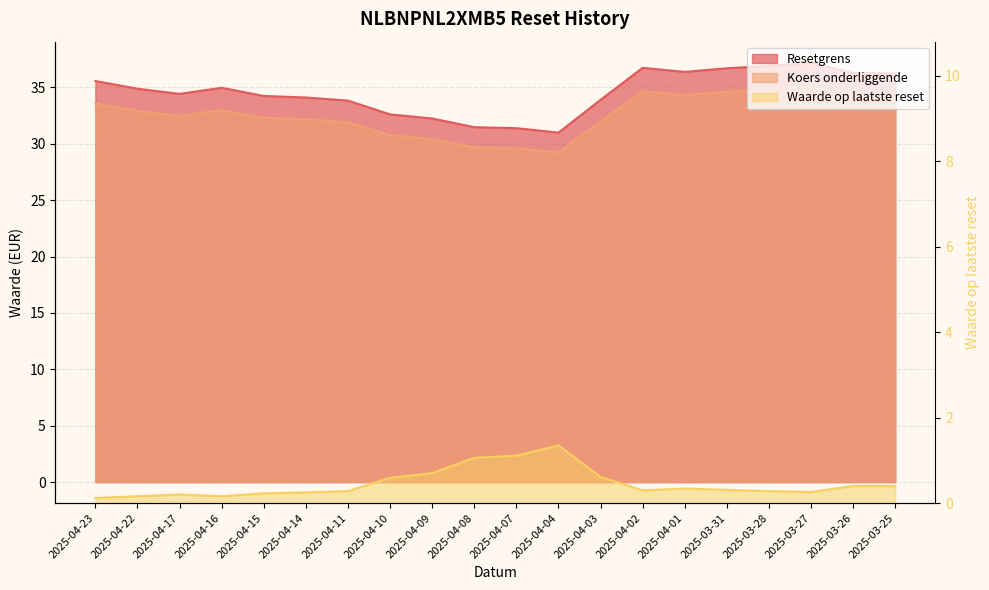

Is the value of Resetgrens at 2025-03-26 greater than the value of Koers onderliggende at 2025-04-09?

Yes